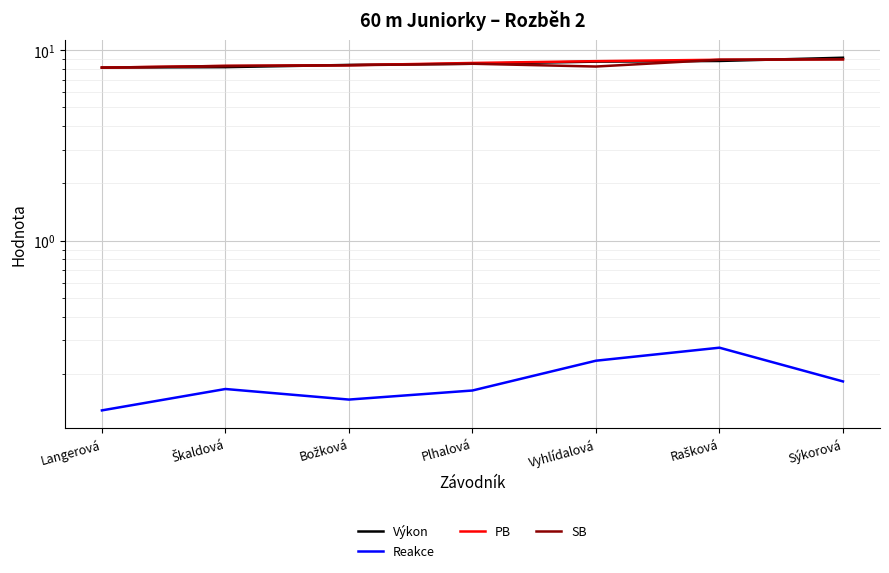

True or false: Výkon has more than 0 interior local peaks.

False